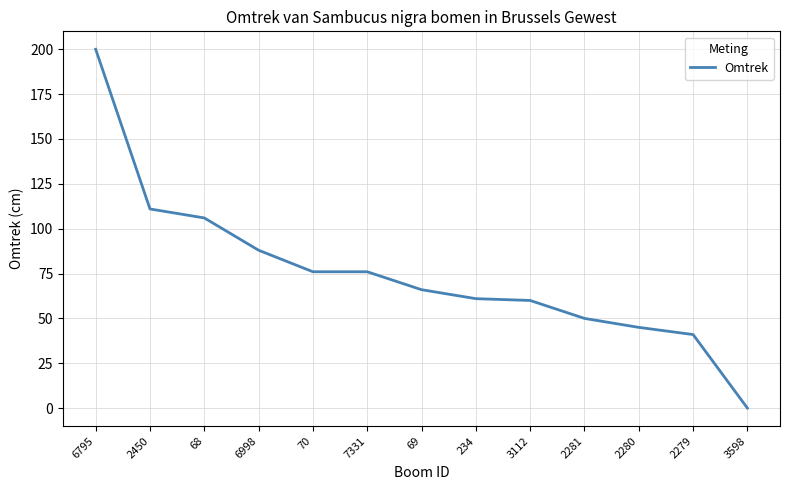

Approximately how many times larger is the value at 6998 compared to 2279?

2.1